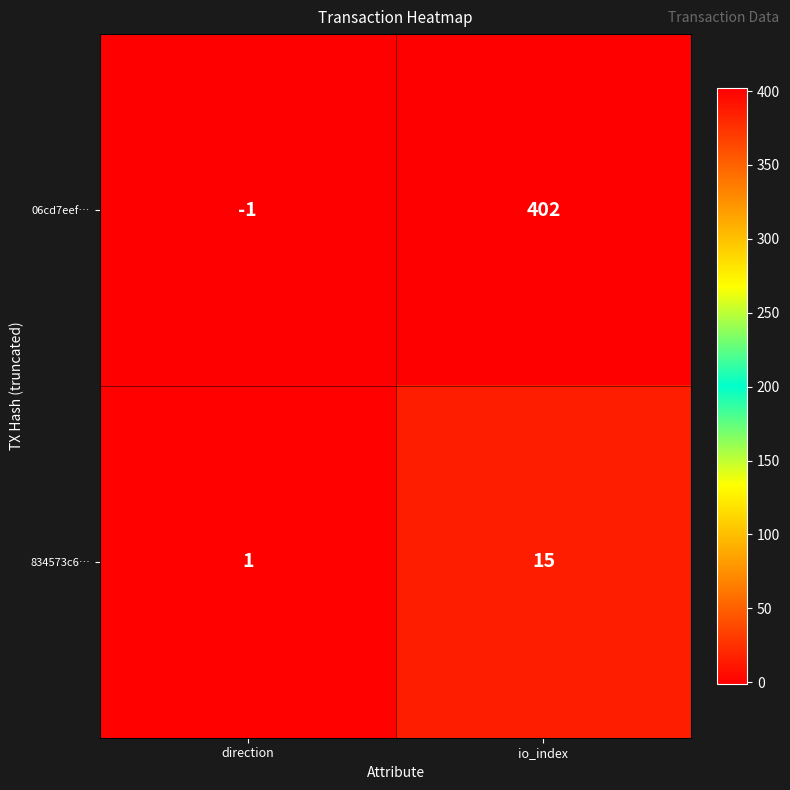

List the labels in order of 06cd7eef… value, smallest first.

direction, io_index